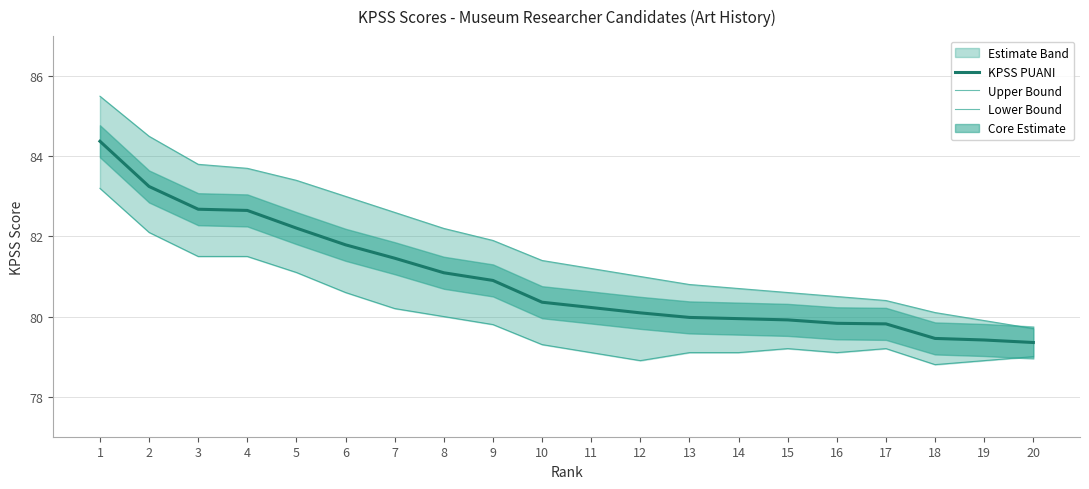

Read the Lower Bound value at 5.

81.1